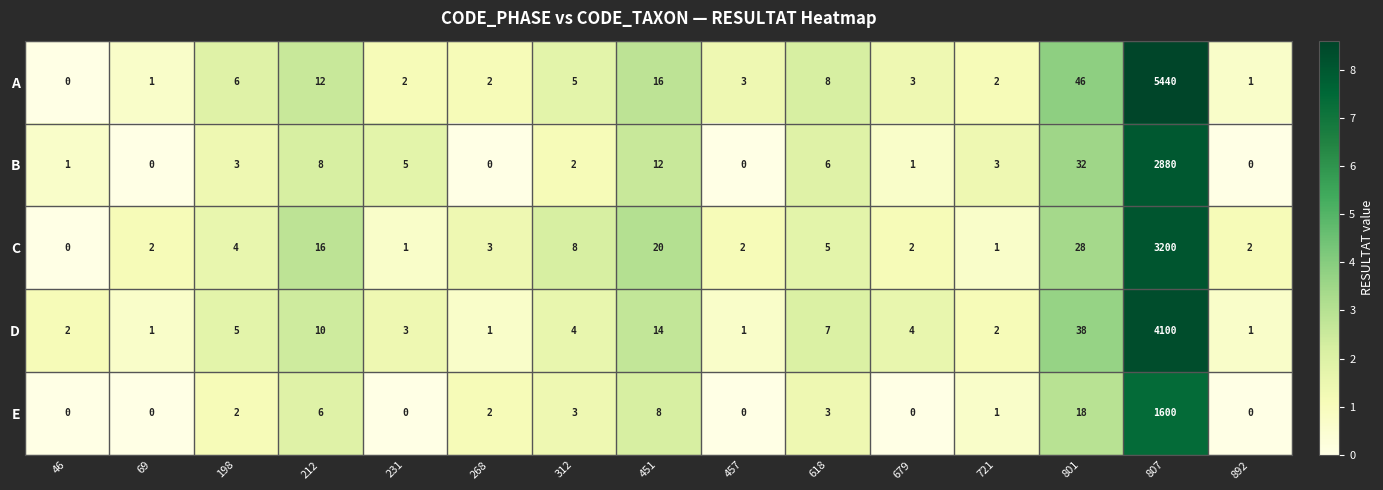

Where is A nearest to the value 2720?

801